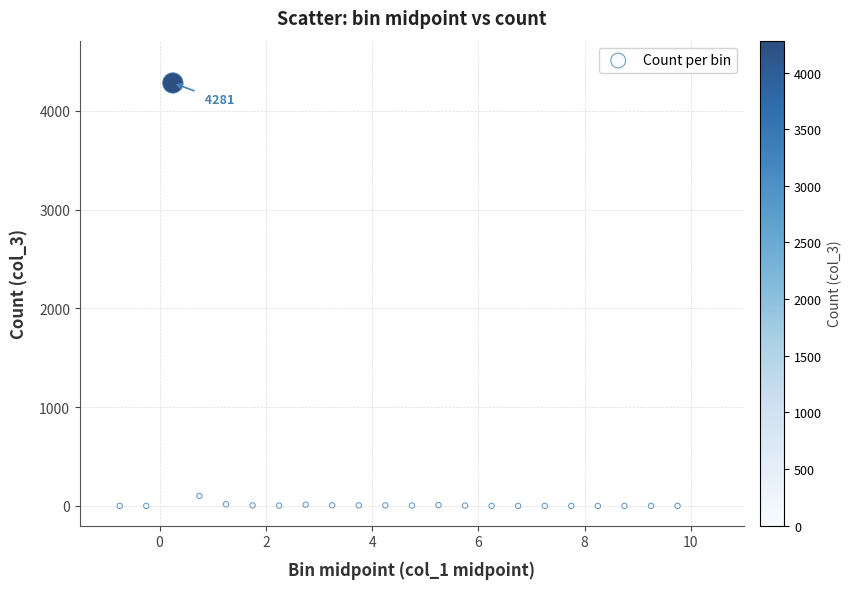

What is the range of Y values (max minus min)?

4281